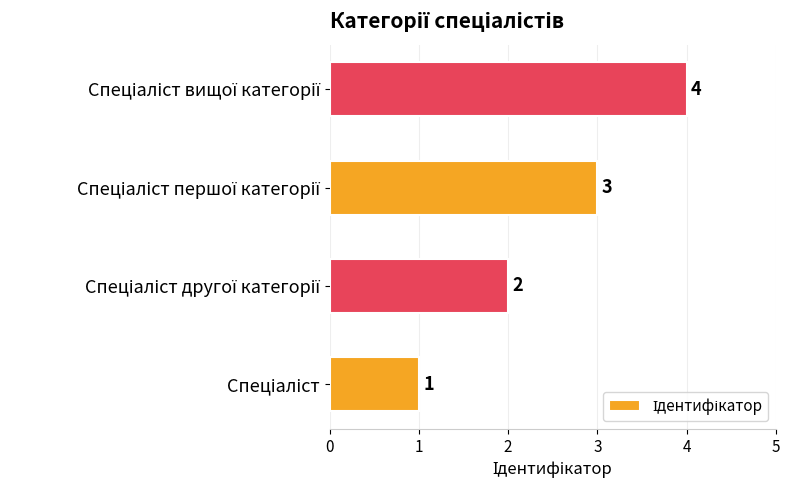

How many values are between 2 and 4?

3